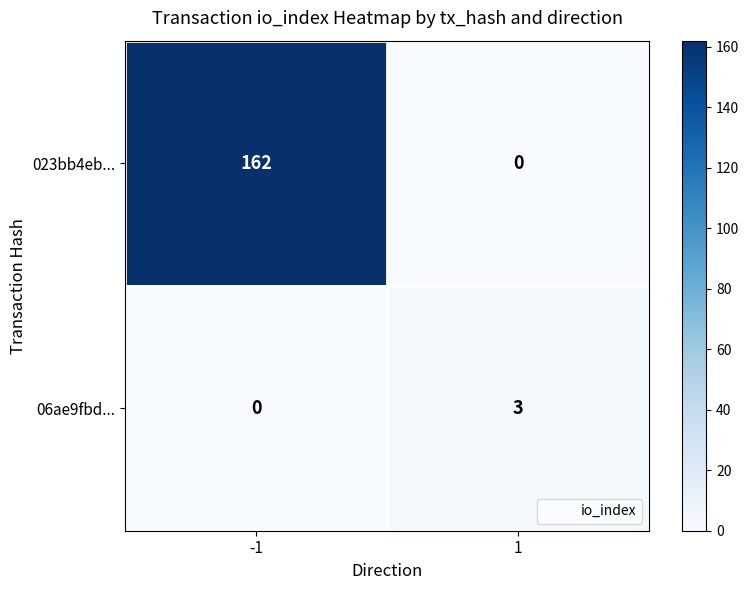

List the series in order of their overall mean, lowest first.

06ae9fbd..., 023bb4eb...